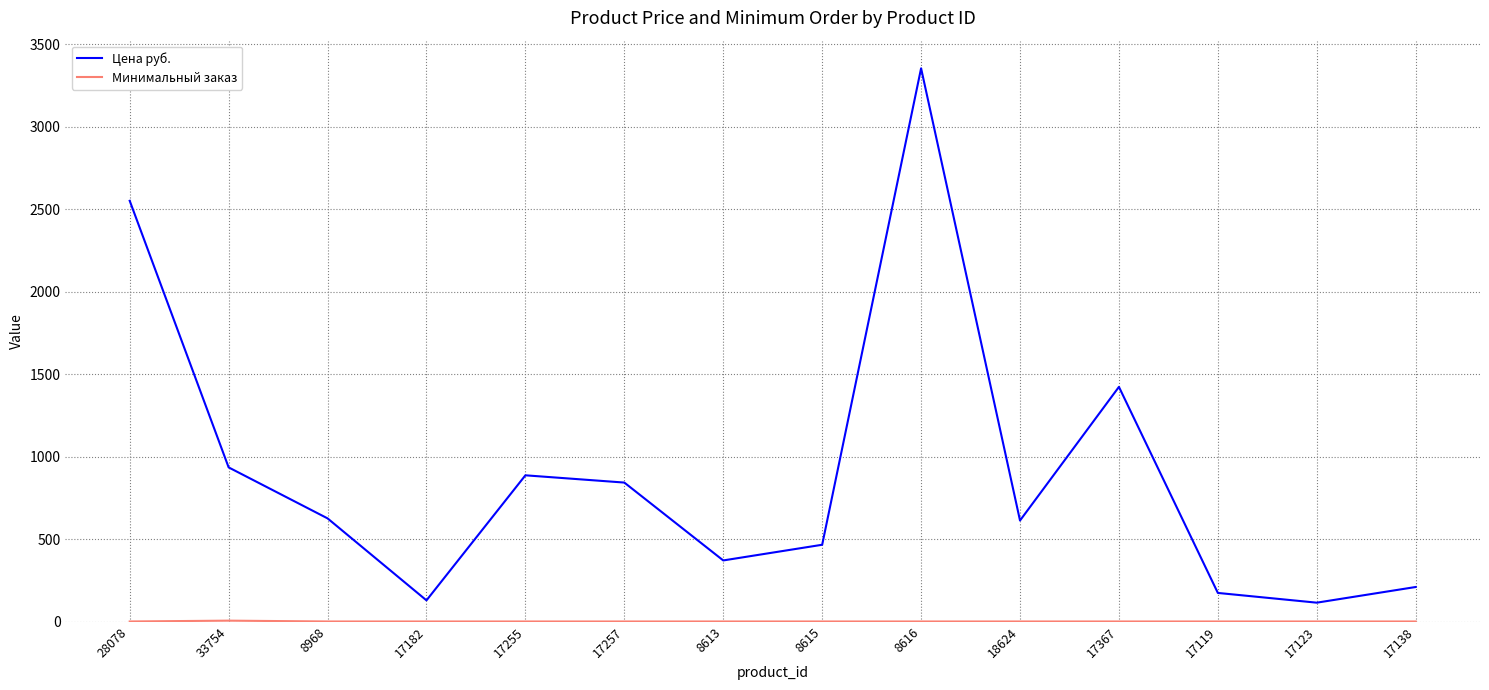

Which series has the largest range (max minus min)?

Цена руб.